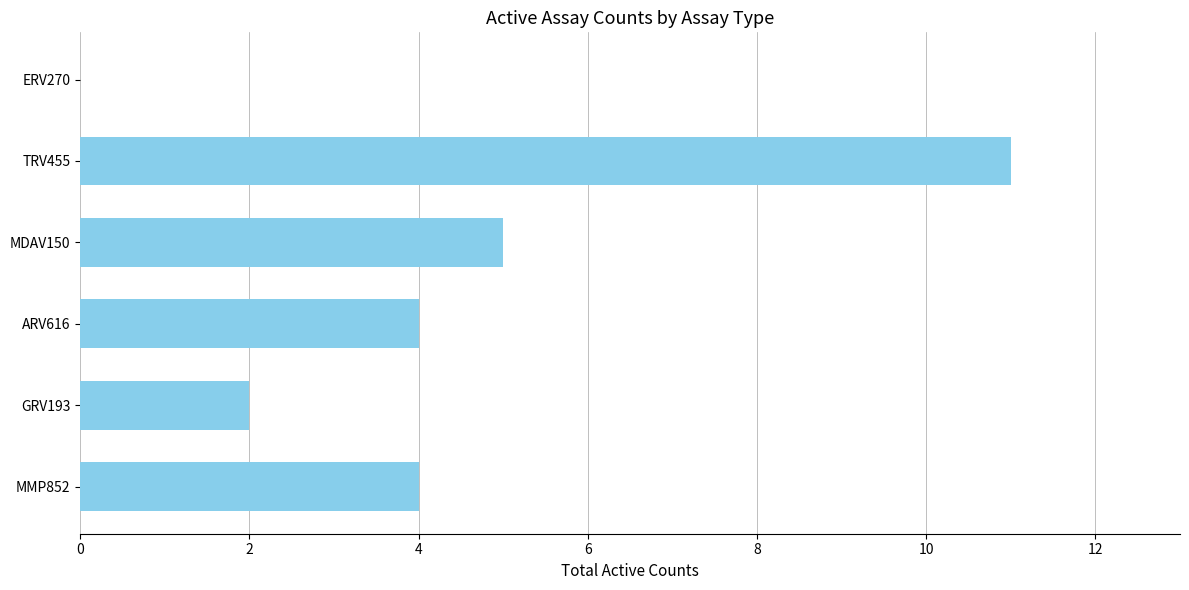

Reading top to bottom, what are all the values shown in this chart?

ERV270=0	TRV455=11	MDAV150=5	ARV616=4	GRV193=2	MMP852=4